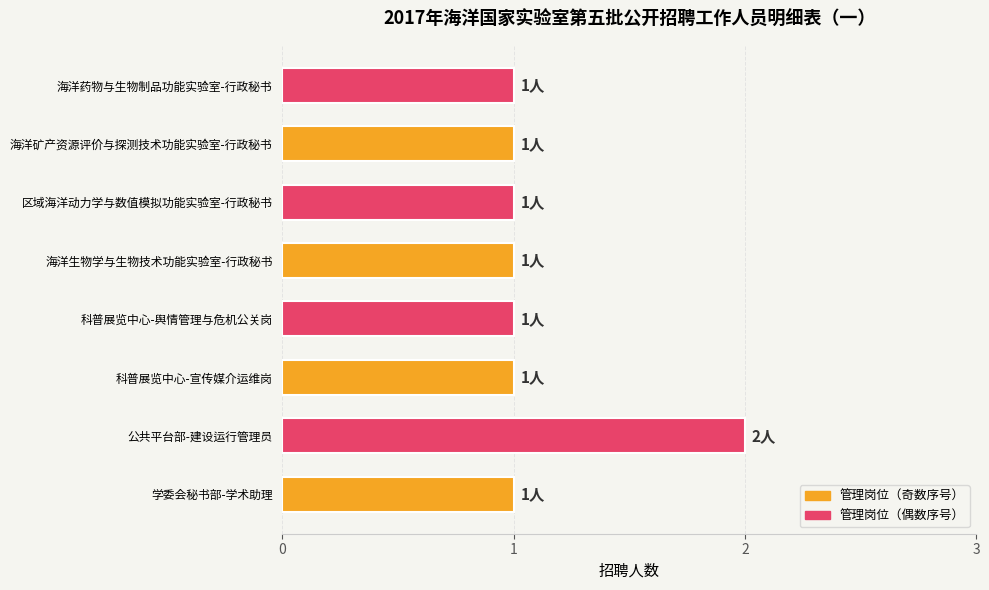

What is the average value?

1